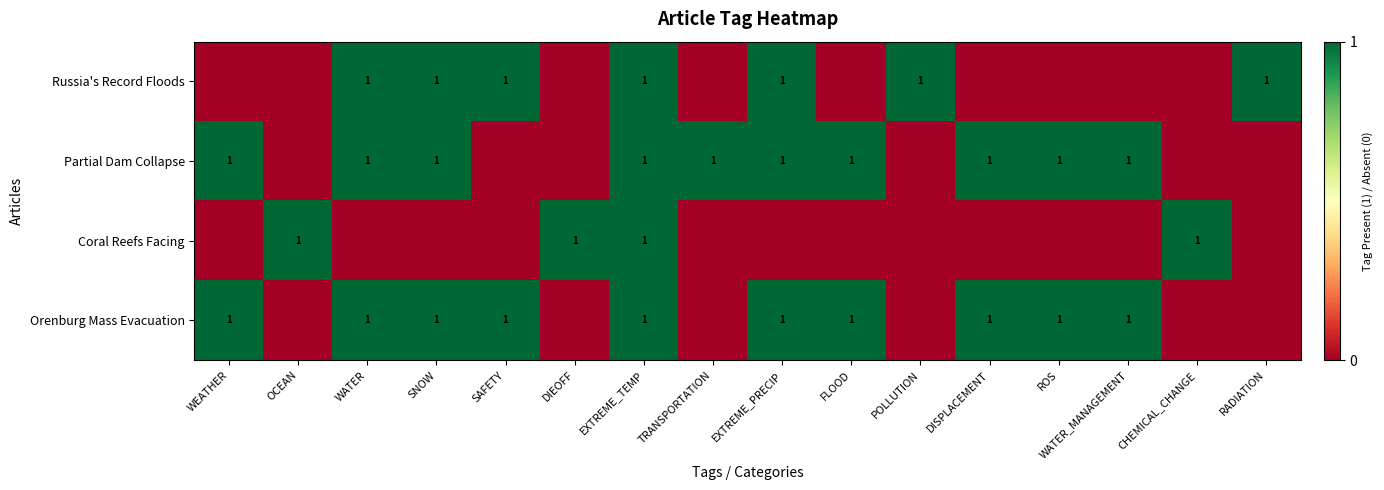

What is the greatest value displayed?

1